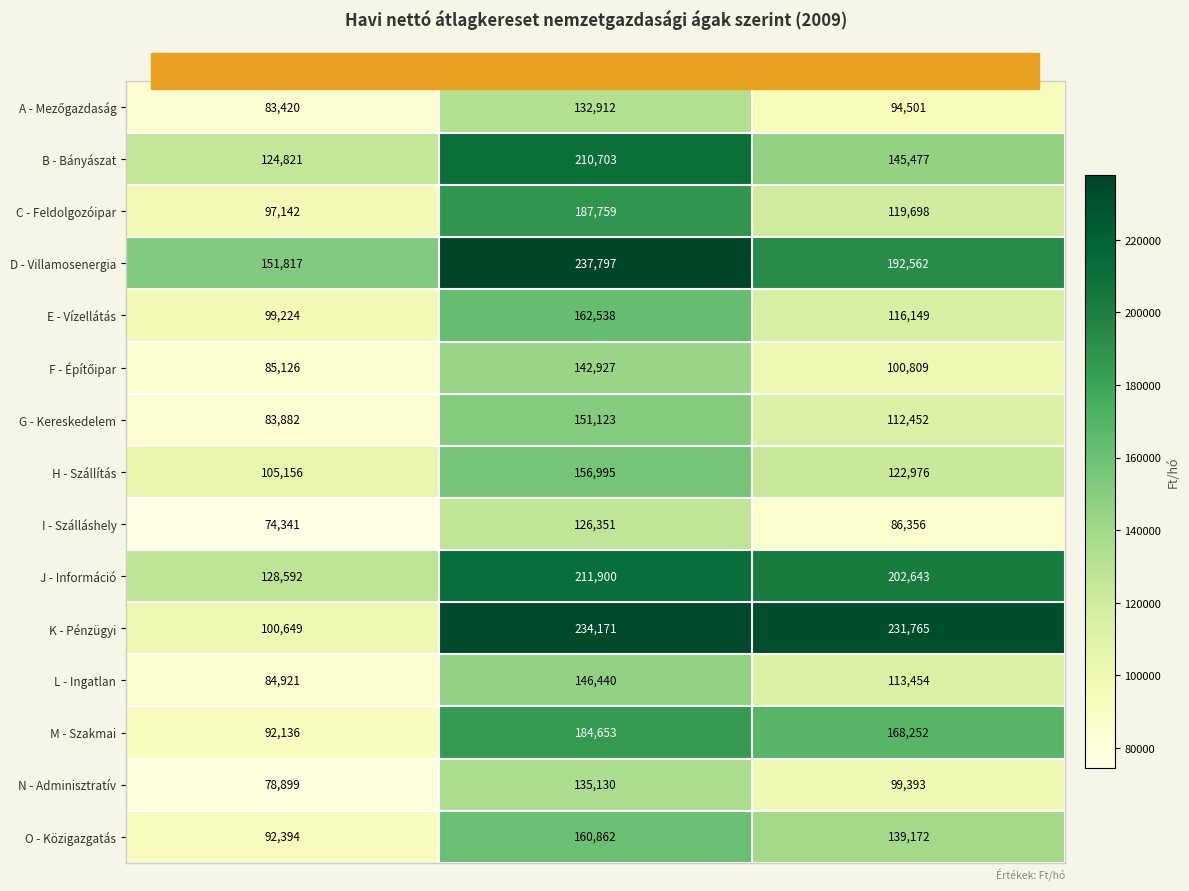

List the labels in order of E - Vízellátás value, smallest first.

Fizikai (Ft/hó), Együtt (Ft/hó), Szellemi (Ft/hó)